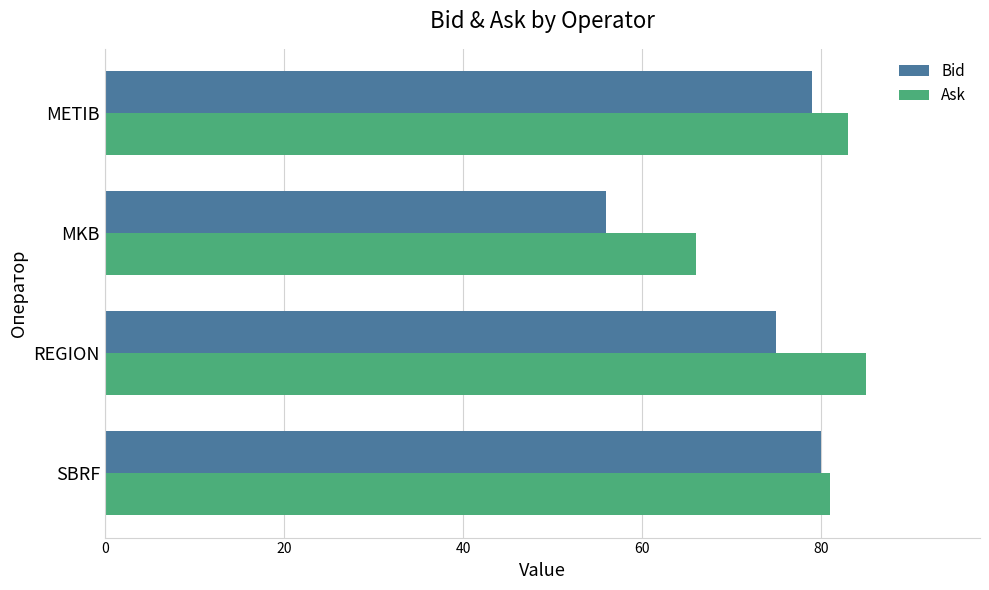

The value of Bid at METIB is 35. True or false?

False